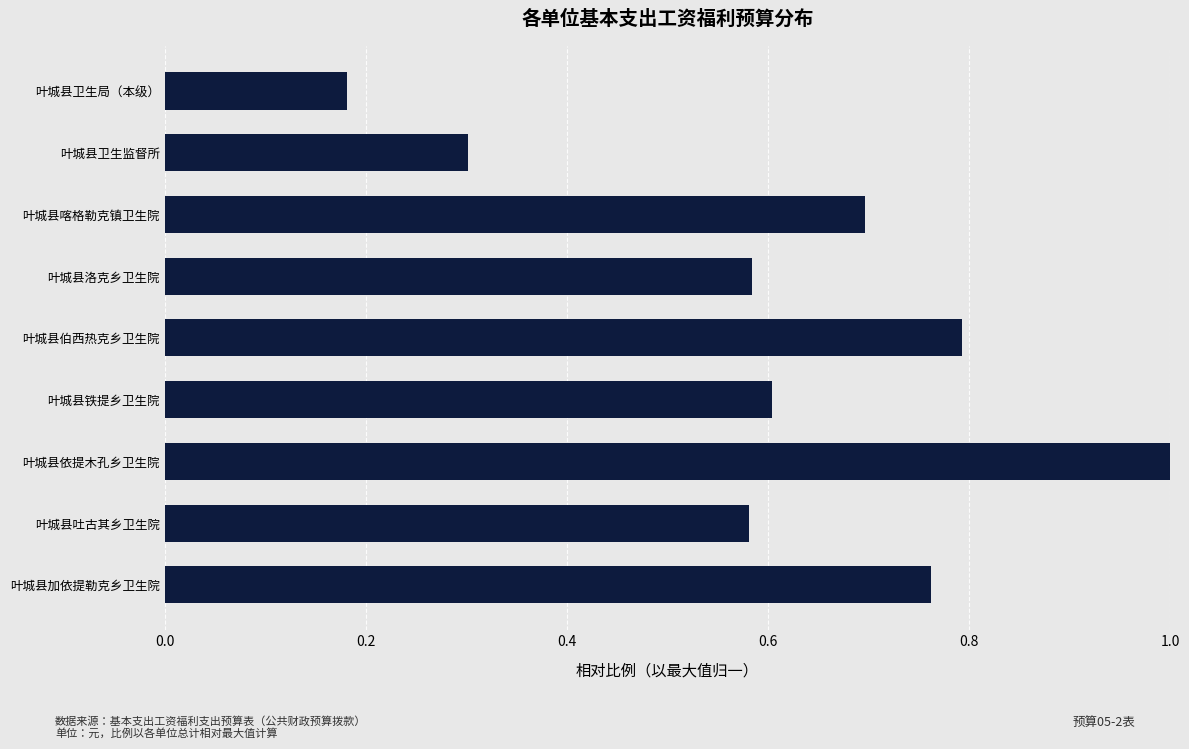

What is the greatest value displayed?

1.0